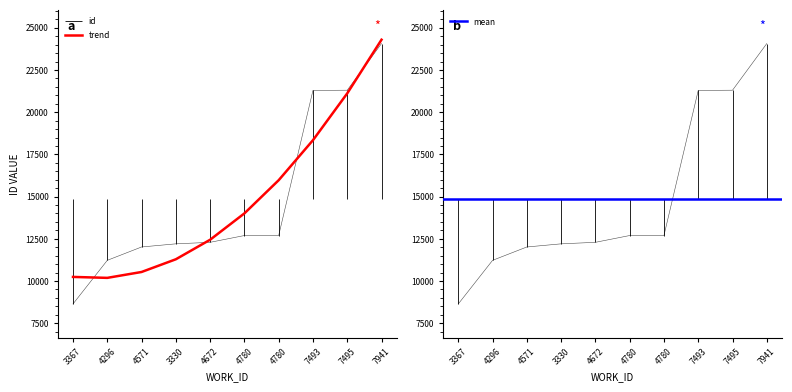

What is the greatest value displayed?

24066